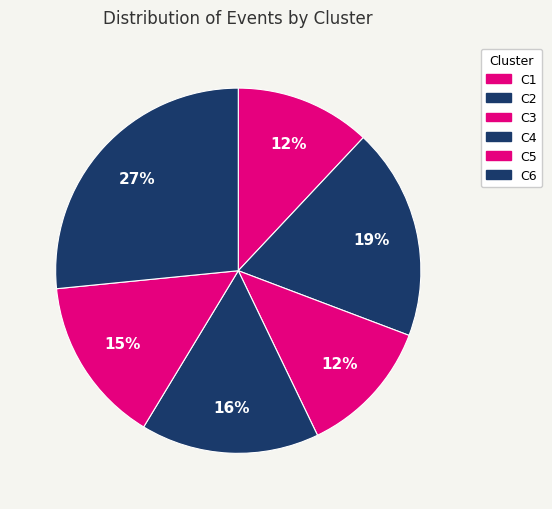

Does any single category account for the majority?

No